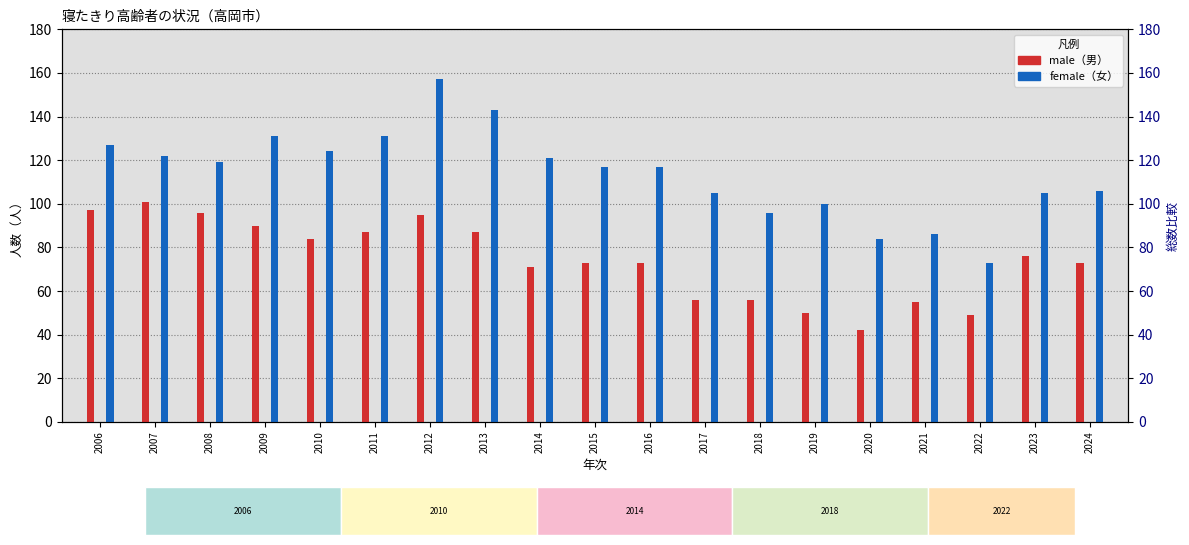

Between 2008 and 2009, which is larger?

2008